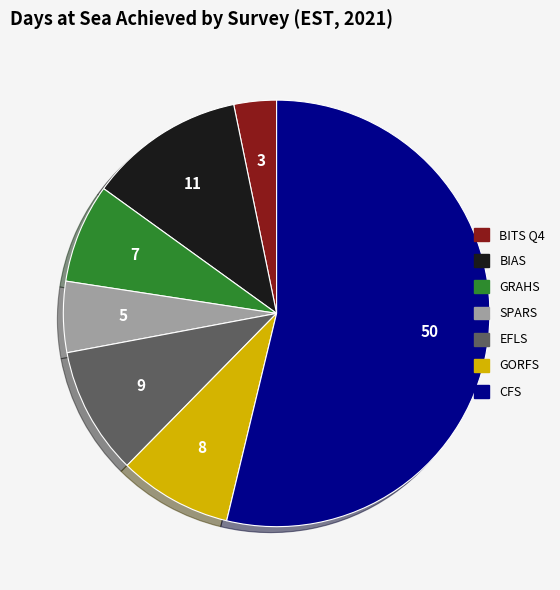

The GORFS slice represents 1% of the pie. True or false?

False